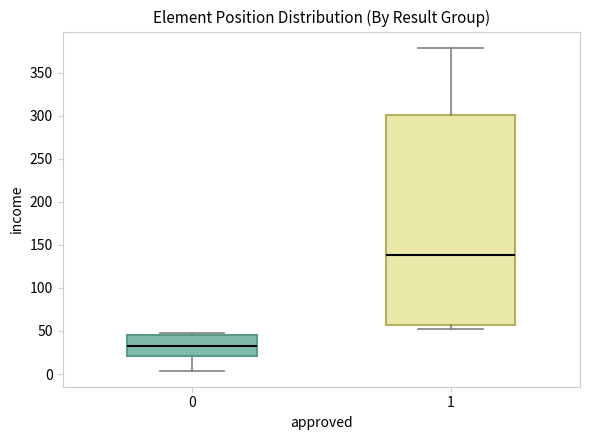

Reading left to right, read every box against the y-axis: the position of its median line, the range the box covers, and the ends of its whiskers. The values are not printed on the chart, so give them approximately, as read against the axis.

0: median 35, box 20 to 45, whiskers 5 to 50
1: median 140, box 55 to 300, whiskers 50 to 380